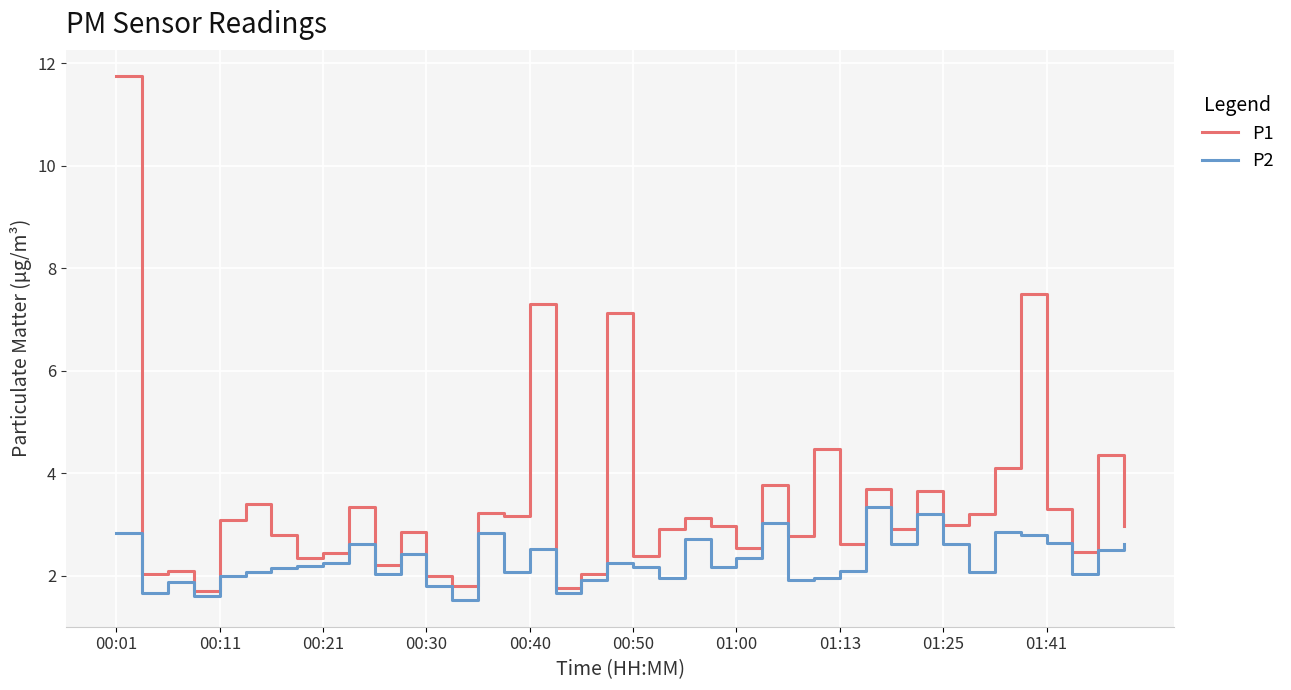

Which series has the widest spread of values?

P1